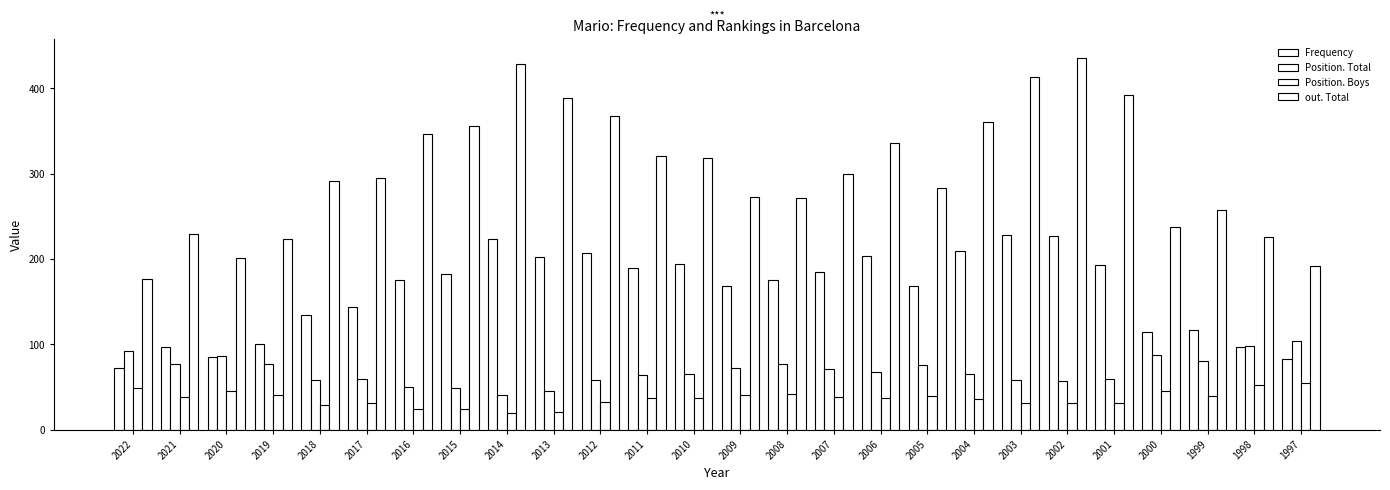

How many bars are there in each group?

4